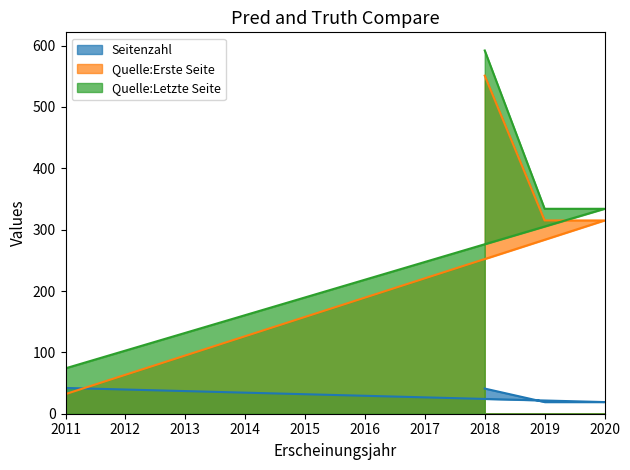

Which series has the largest range (max minus min)?

Quelle:Erste Seite